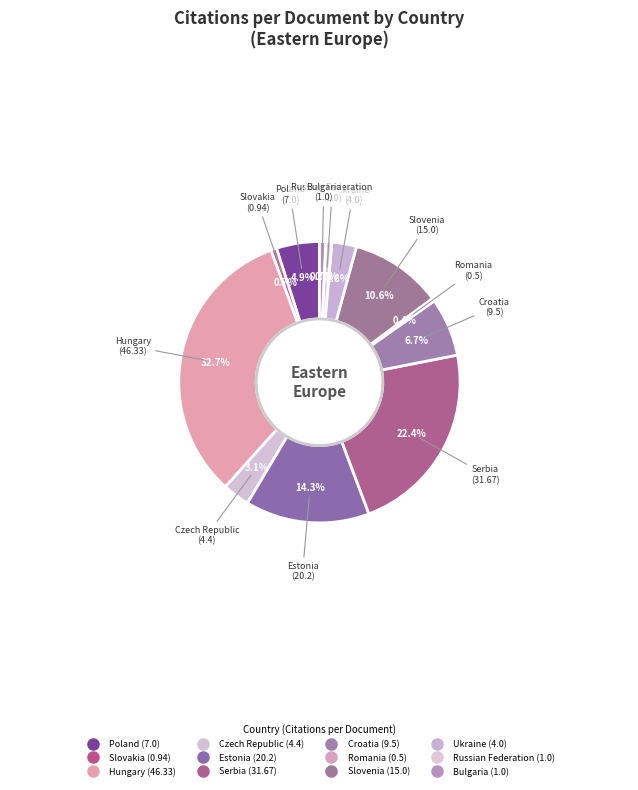

Is Poland the majority of the pie?

No